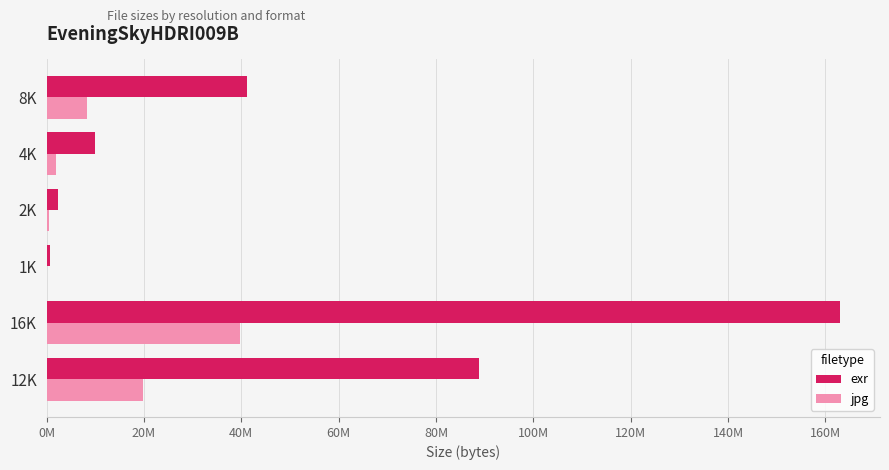

At how many categories does at least one series exceed 138882330?

1